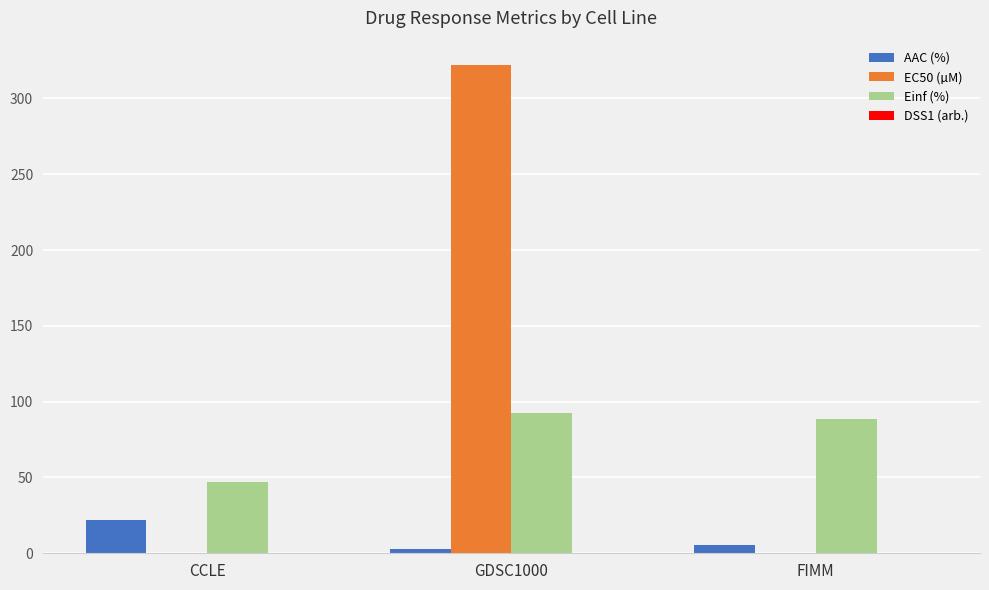

Which series has the widest spread of values?

EC50 (µM)